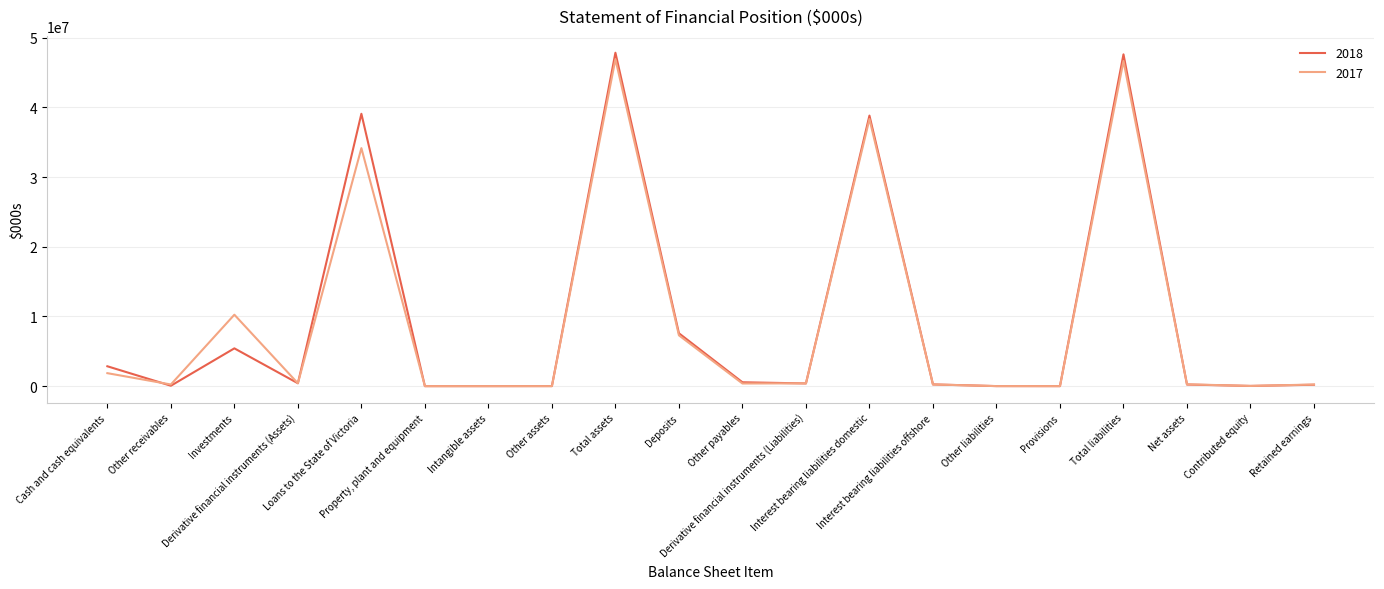

The value of 2017 at Cash and cash equivalents is 1861828. True or false?

True